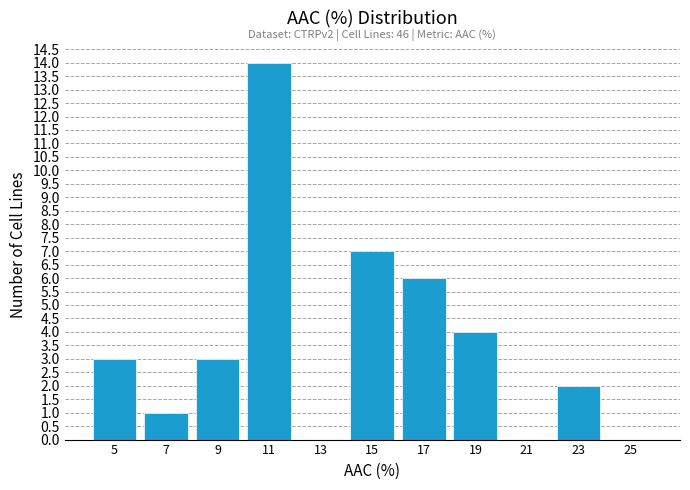

Which range on the x-axis has the tallest bar?

10 to 12